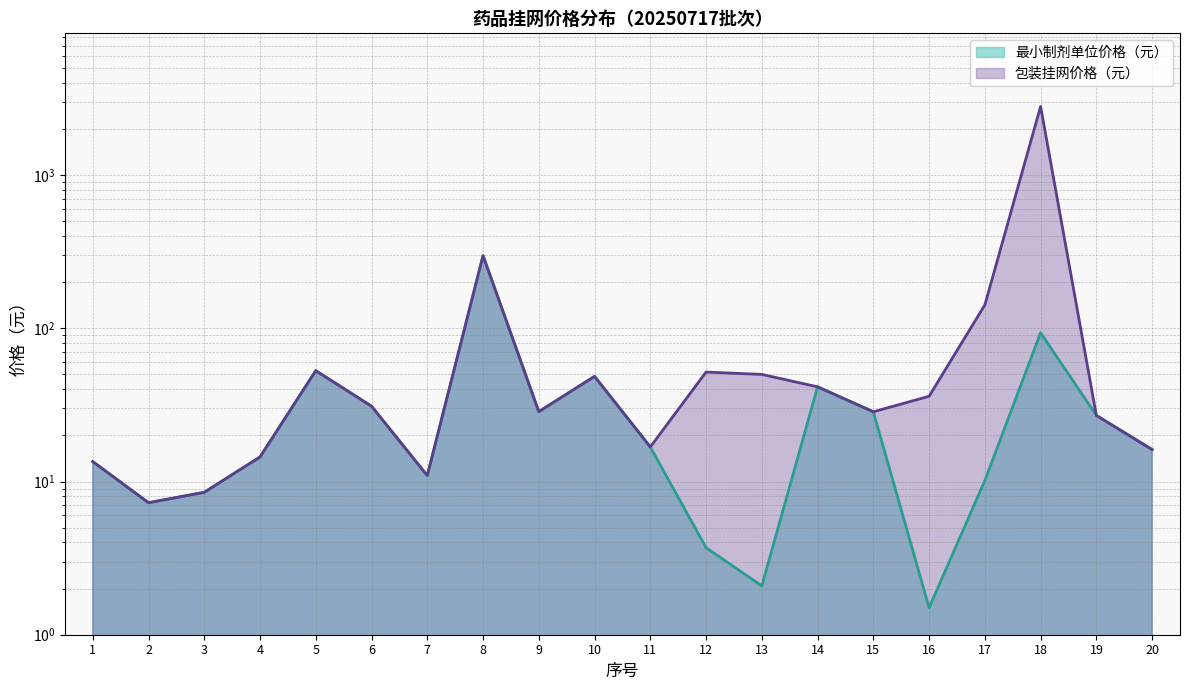

In 包装挂网价格（元）, how many points are higher than both neighbors (excluding endpoints)?

5